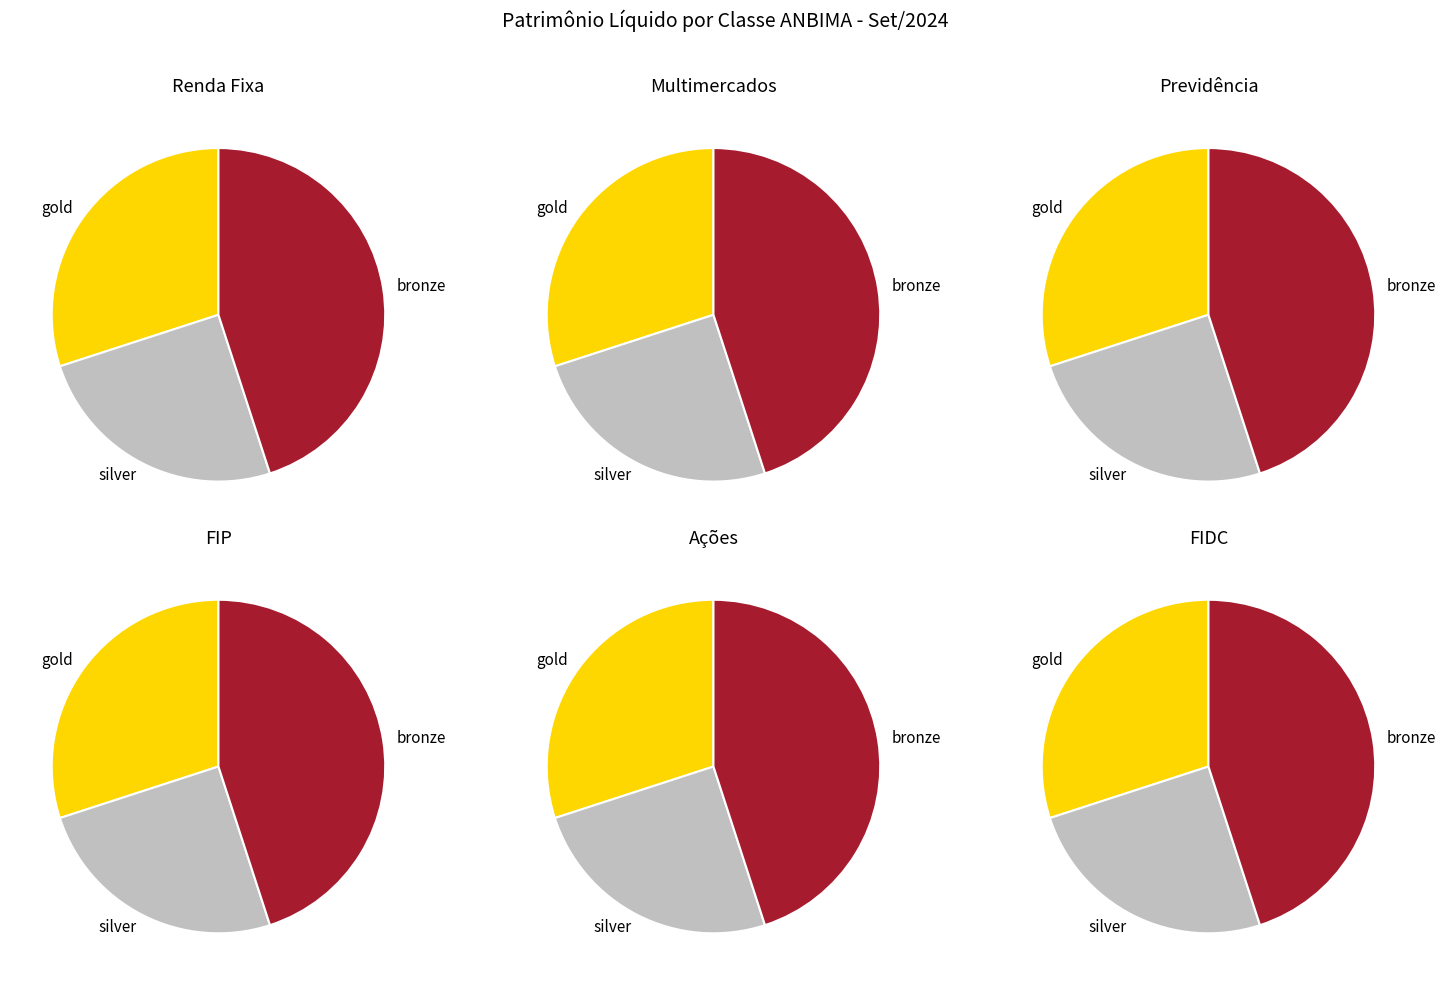

The ETF slice represents 12% of the pie. True or false?

False